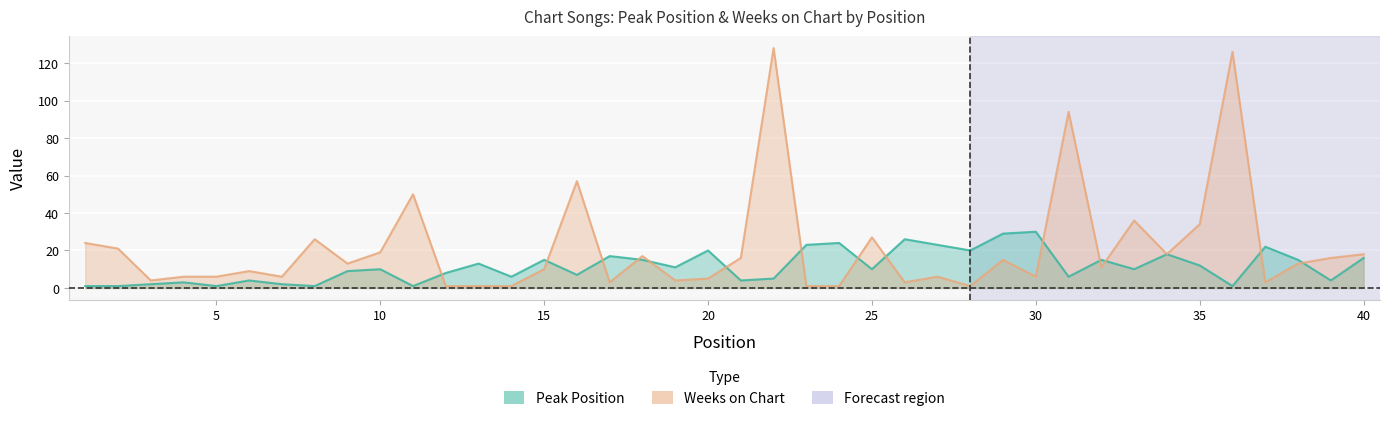

What is the difference between the second highest and second lowest values in the Peak Position series?

28